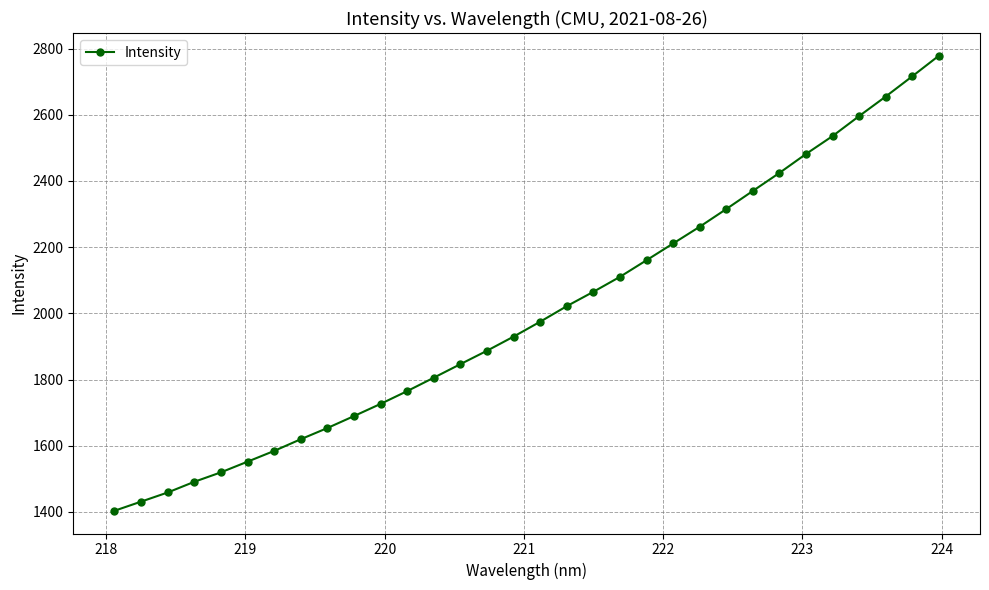

What is the difference between the second highest and minimum values?

1312.6